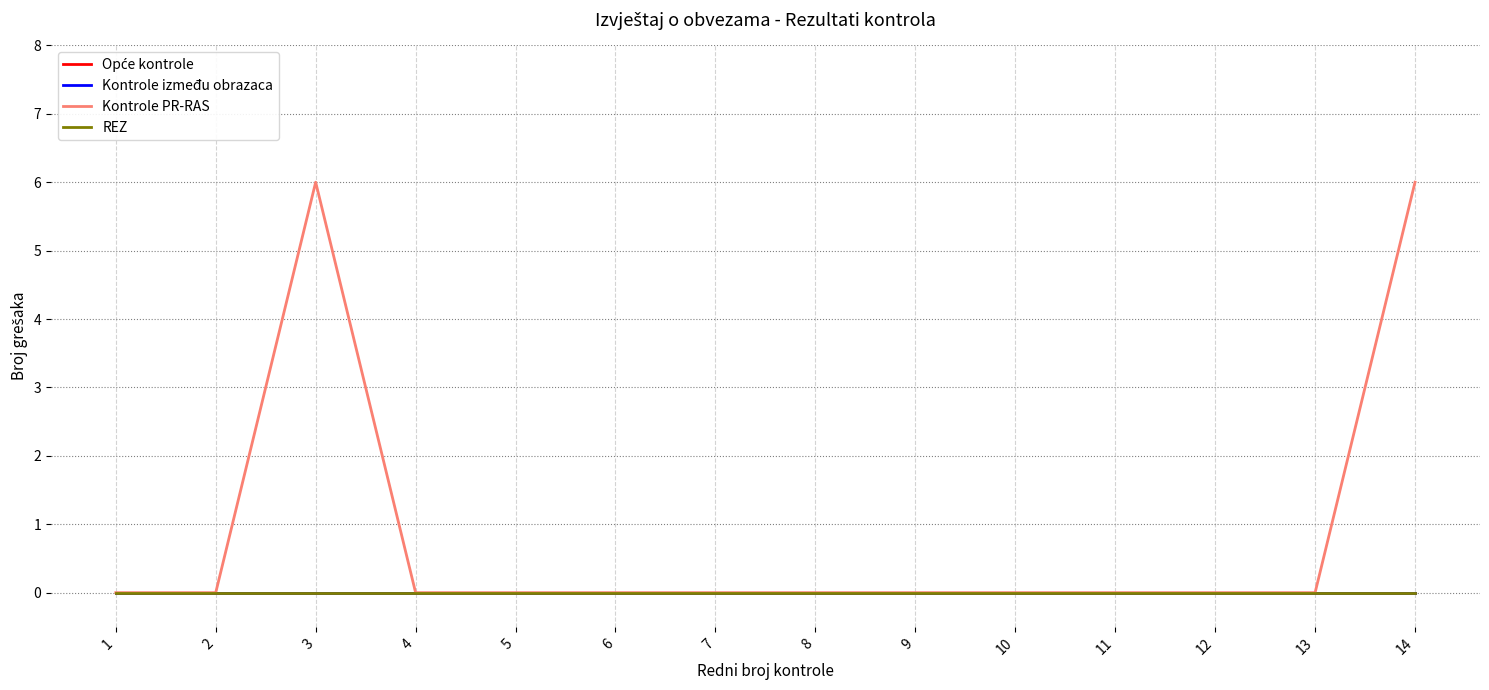

Does the chart have visible grid lines?

Yes